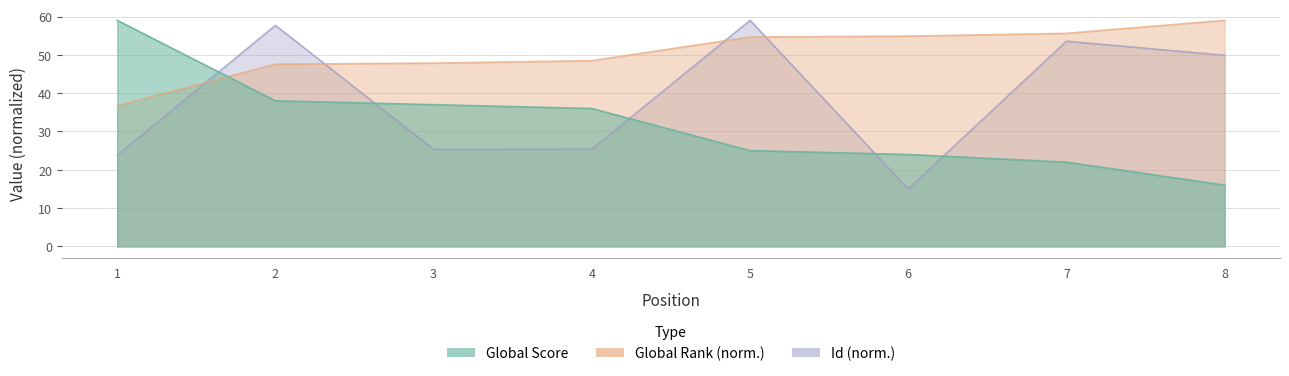

Reading left to right, list all the values displayed in this chart.

Global Score: 1=59.0	2=38.0	3=37.0	4=36.0	5=25.0	6=24.0	7=22.0	8=16.0
Global Rank: 1=36.7	2=47.6	3=47.8	4=48.5	5=54.7	6=54.9	7=55.6	8=59.0
Id: 1=23.8	2=57.7	3=25.3	4=25.4	5=59.0	6=15.0	7=53.6	8=49.9